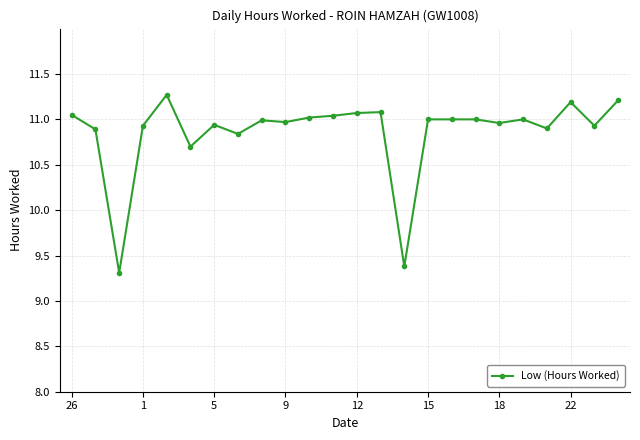

What is the value of the 22nd point from the left?

11.2